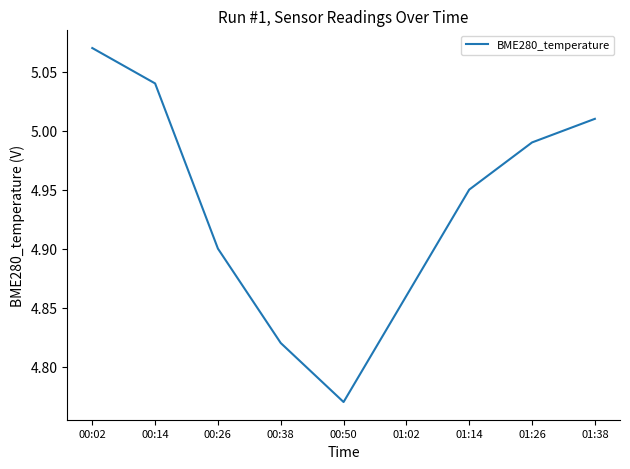

Does the chart have visible grid lines?

No